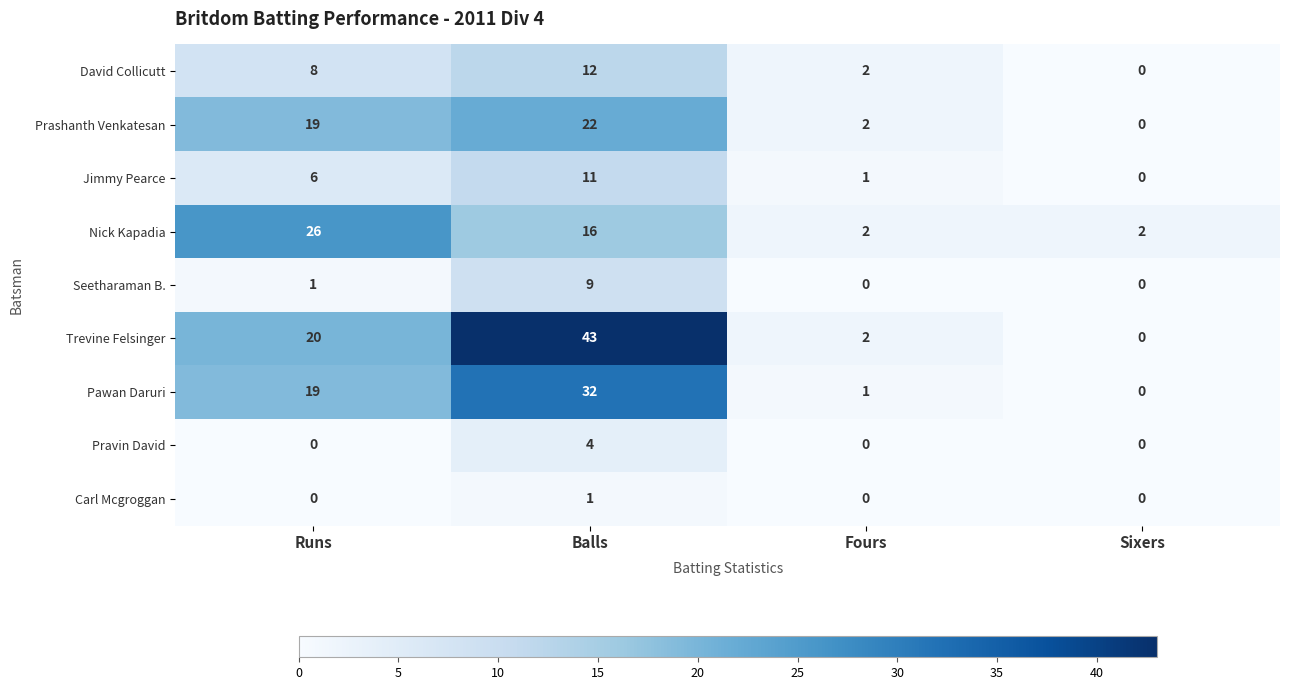

Is it true that Jimmy Pearce equals 1 at Runs?

False